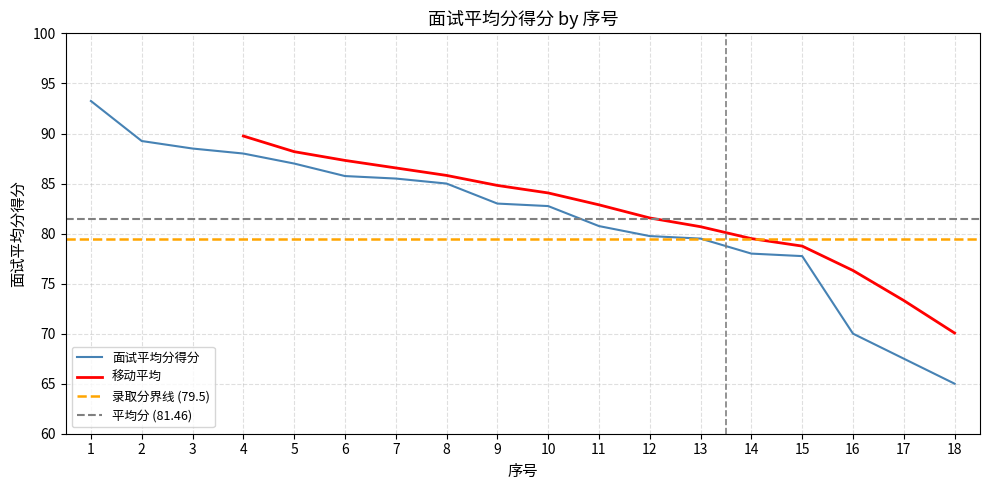

What is the difference between the values at 16 and 8?

15.0